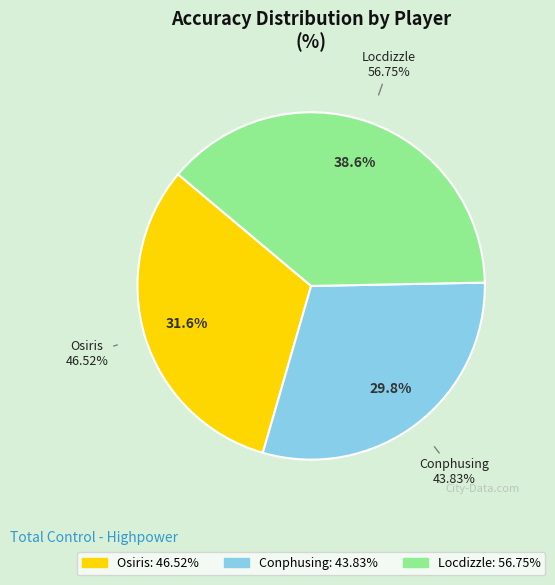

Approximately how many times larger is the value at Conphusing compared to Osiris?

0.9